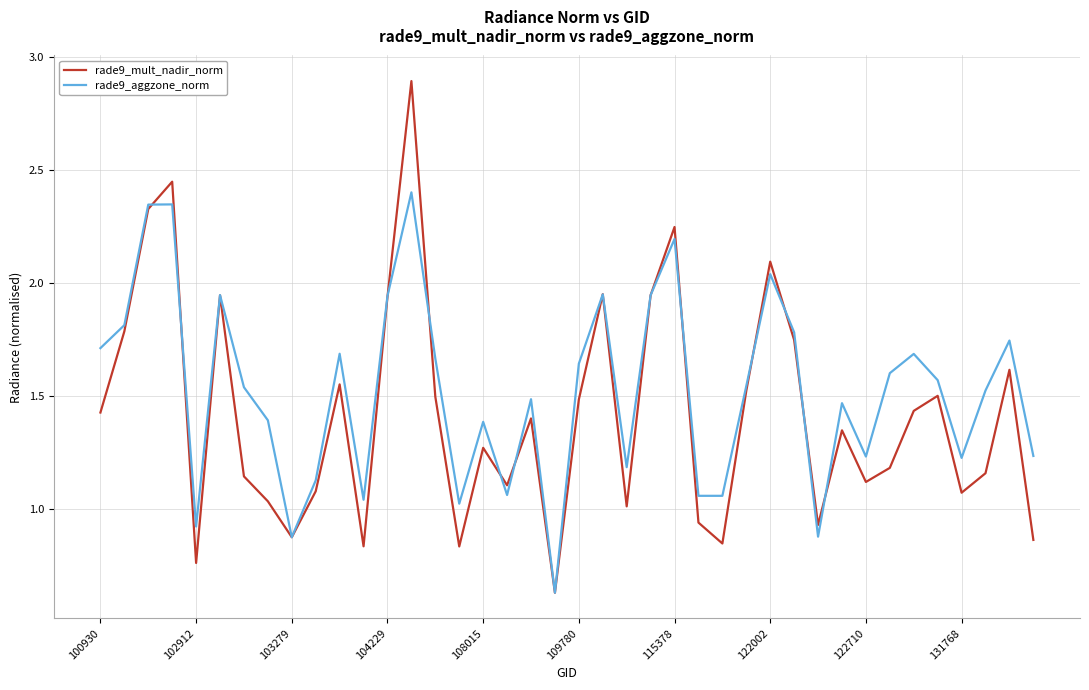

List the series in order of their peak value, lowest first.

rade9_aggzone_norm, rade9_mult_nadir_norm